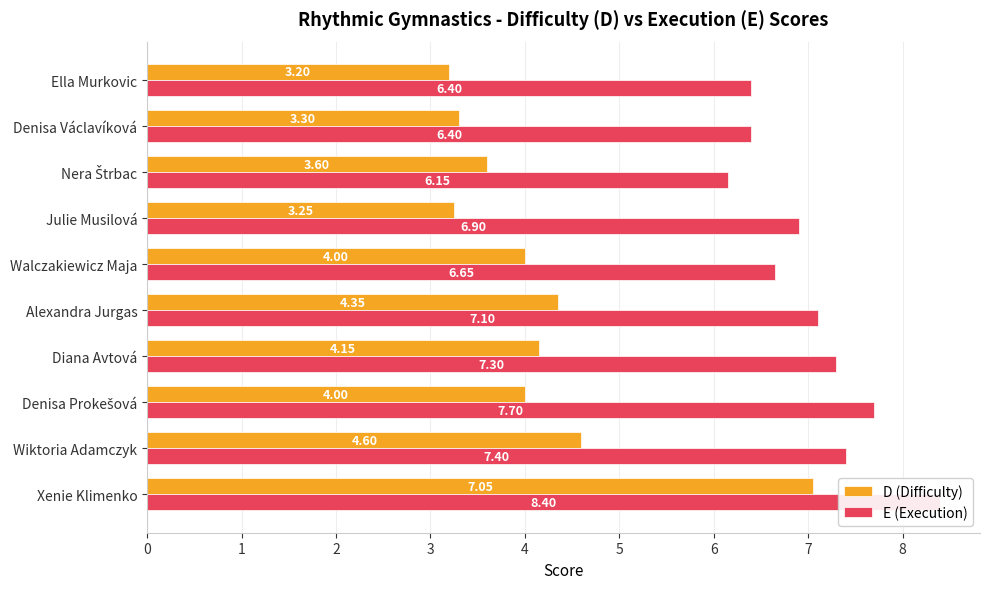

What is the difference between the D (Difficulty) values at 9 and 7?

0.4